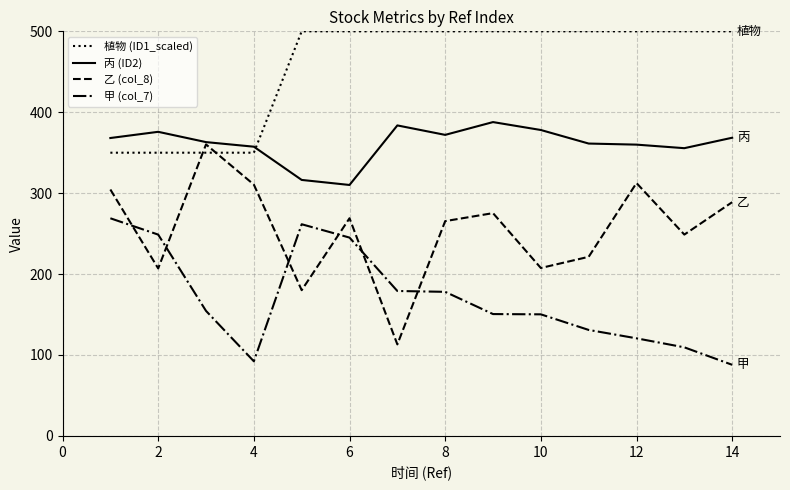

Which series has the largest total across all categories?

植物 (ID1_scaled)